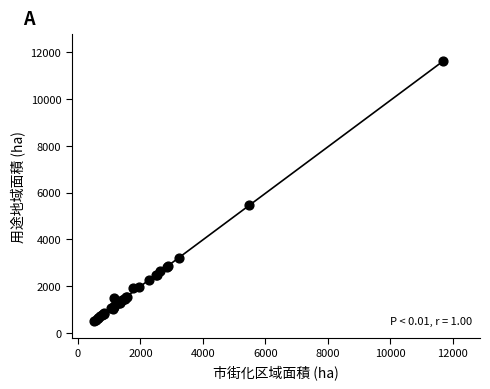

What Y value in the scatter plot is closest to 6050?

5467.0